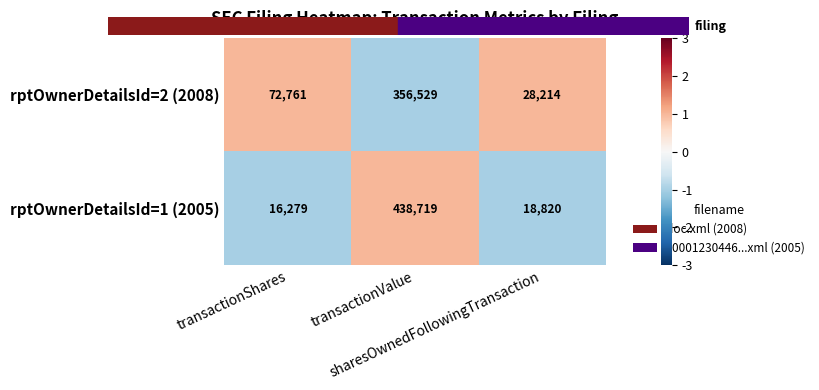

Which series has the largest total across all categories?

rptOwnerDetailsId=1 (2005)